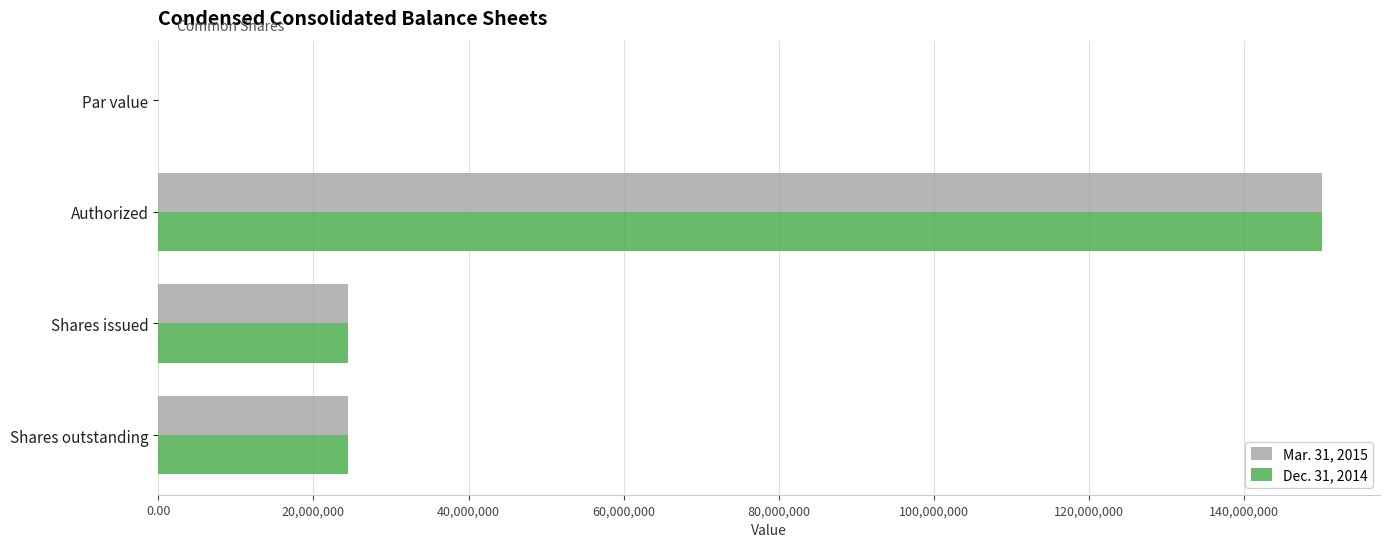

At which category is the sum across all series the highest?

Authorized